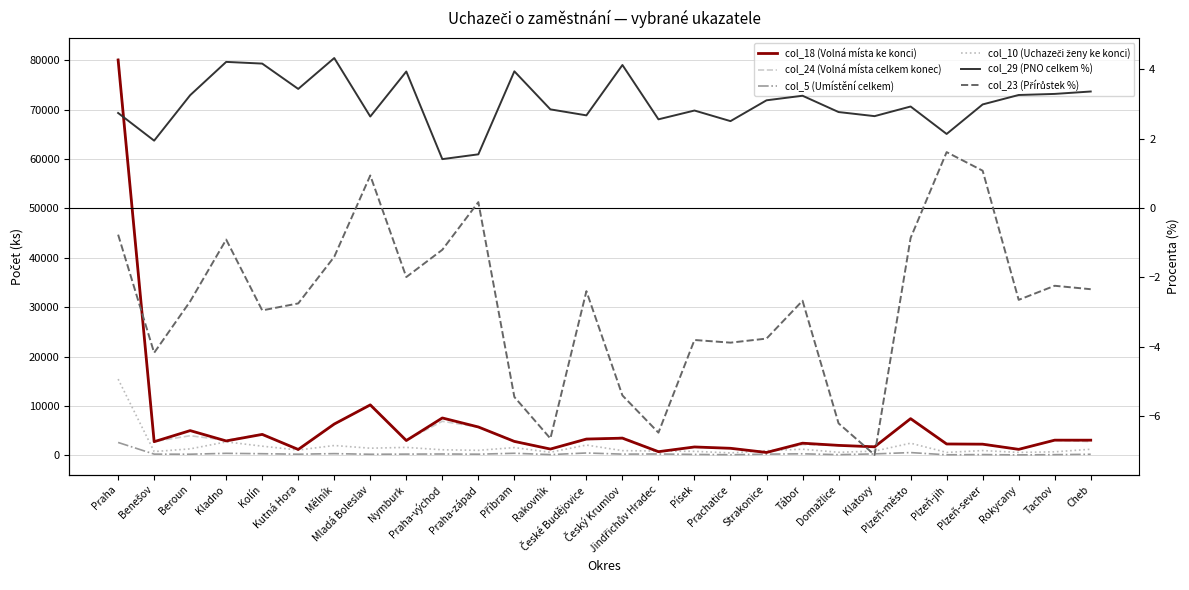

Which has a higher value, Praha-východ or České Budějovice?

Praha-východ